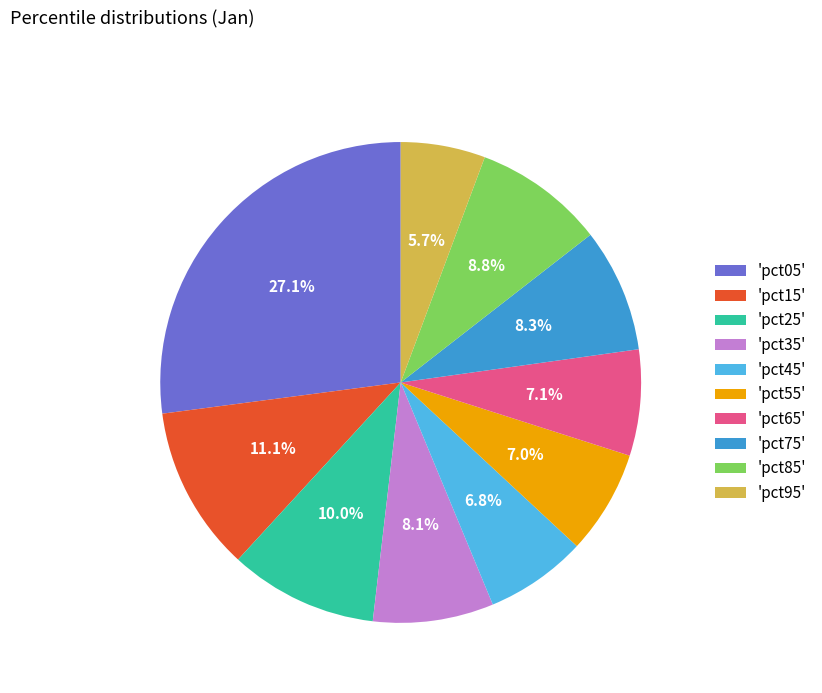

Does 'pct95' account for over 50% of the chart?

No